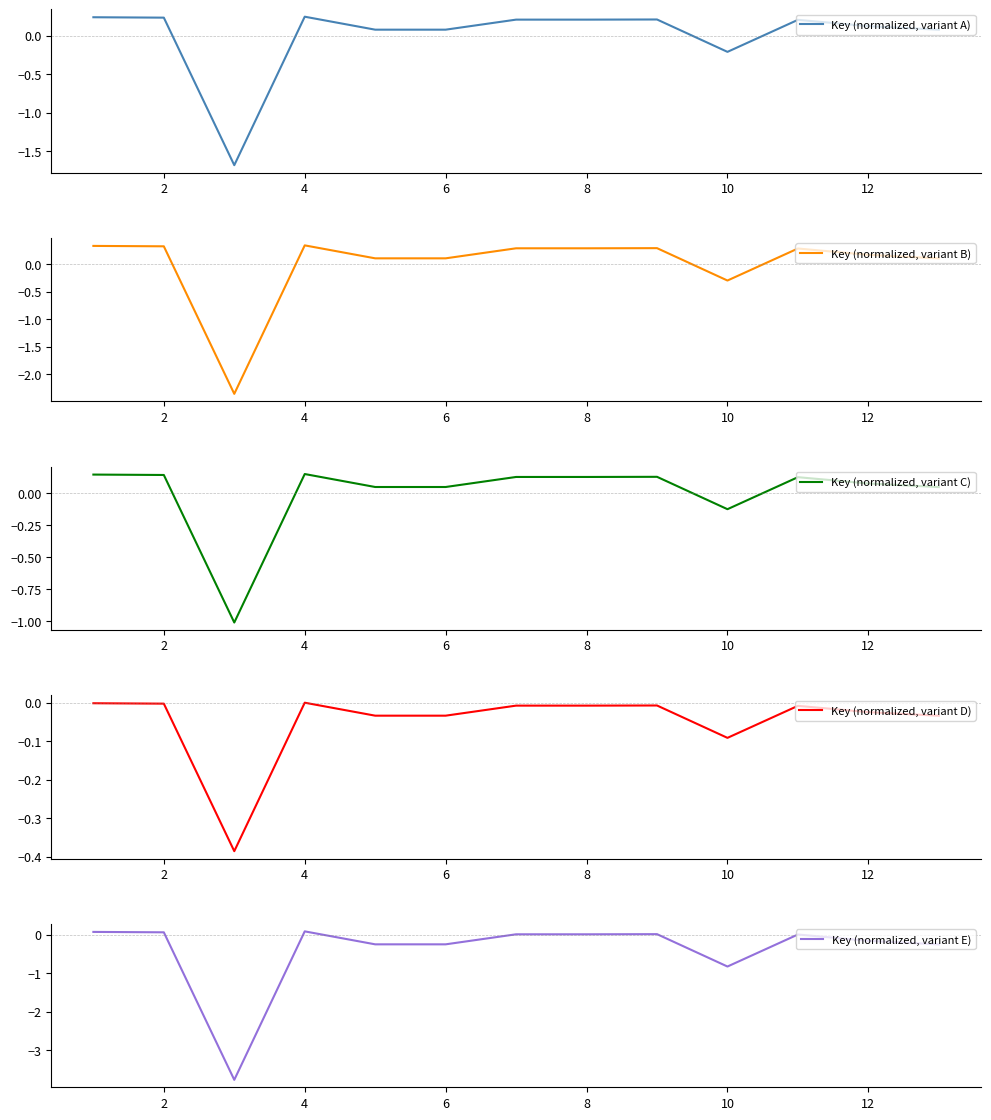

Which series has the widest spread of values?

Key (normalized, variant E)